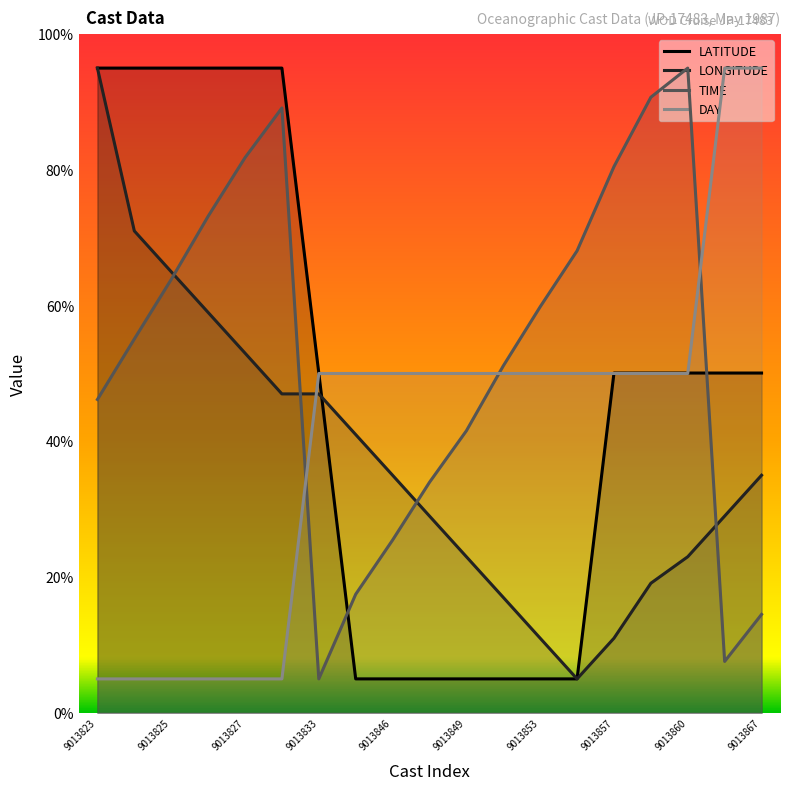

The LONGITUDE series shows 25.0 at 9013833. True or false?

False